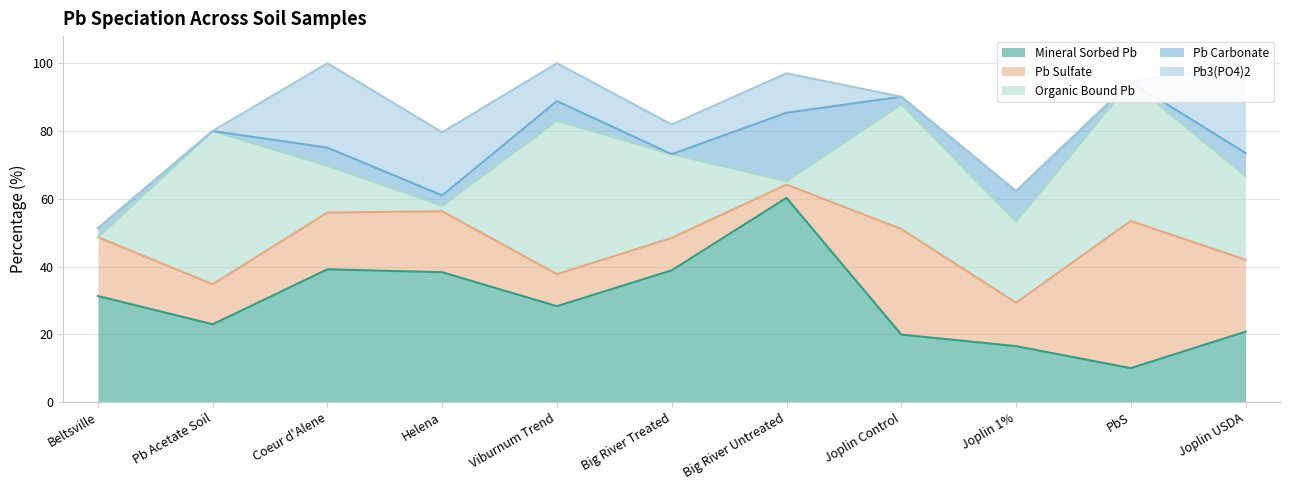

What are all the series names shown in the legend?

Mineral Sorbed Pb, Pb Sulfate, Organic Bound Pb, Pb Carbonate, Pb3(PO4)2